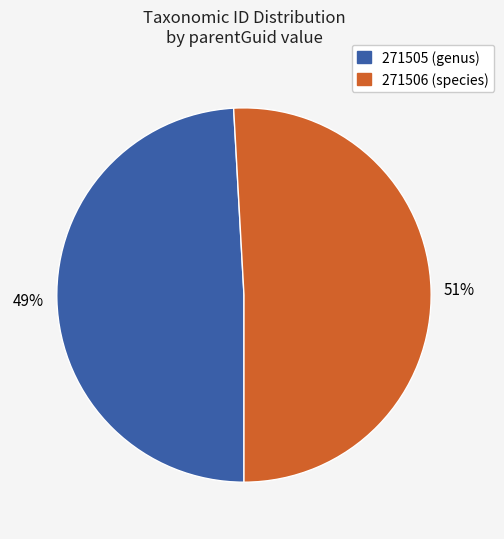

Does any single category account for the majority?

Yes